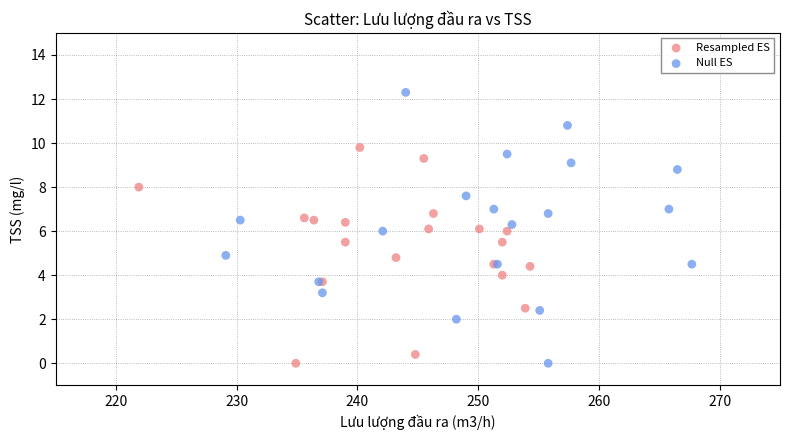

Which series has the widest spread of Y values?

Null ES